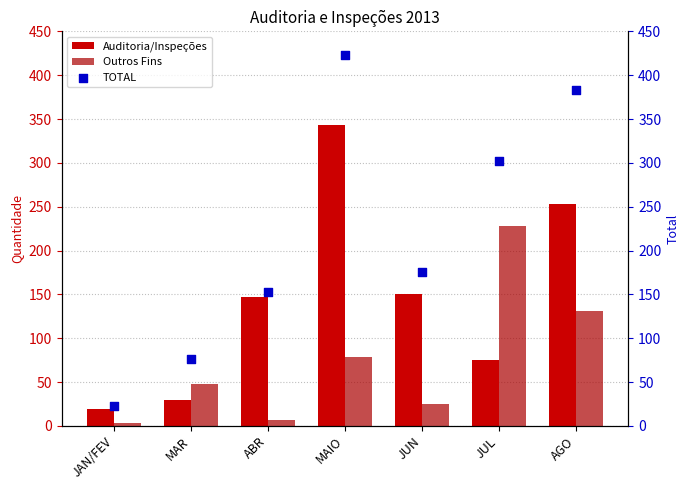

At how many categories does at least one series exceed 248?

3